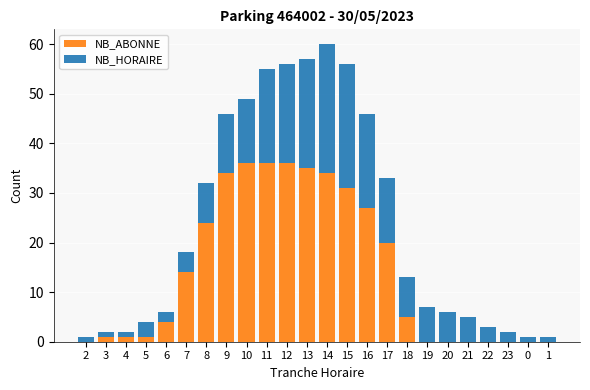

At which category is the sum across all series the highest?

14